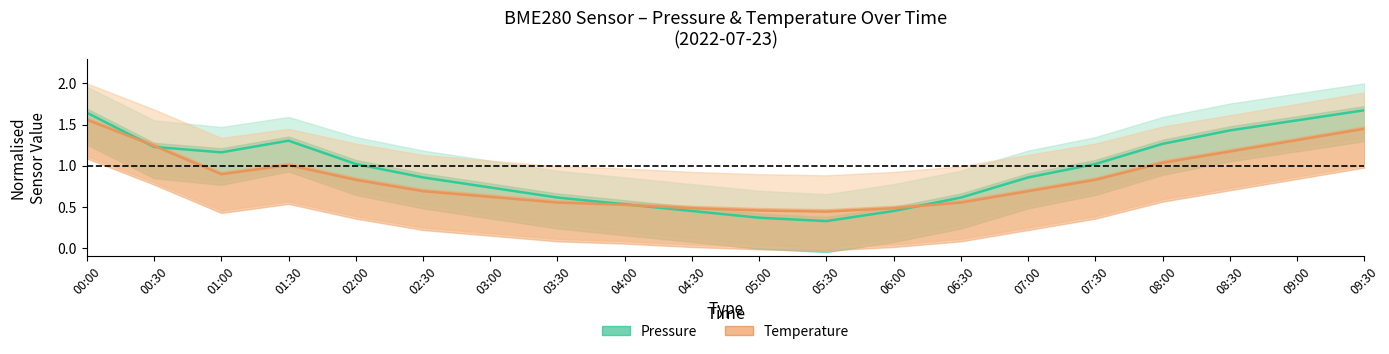

Where do Temperature (normalised) and Pressure (normalised) first cross each other?

00:00 and 00:30